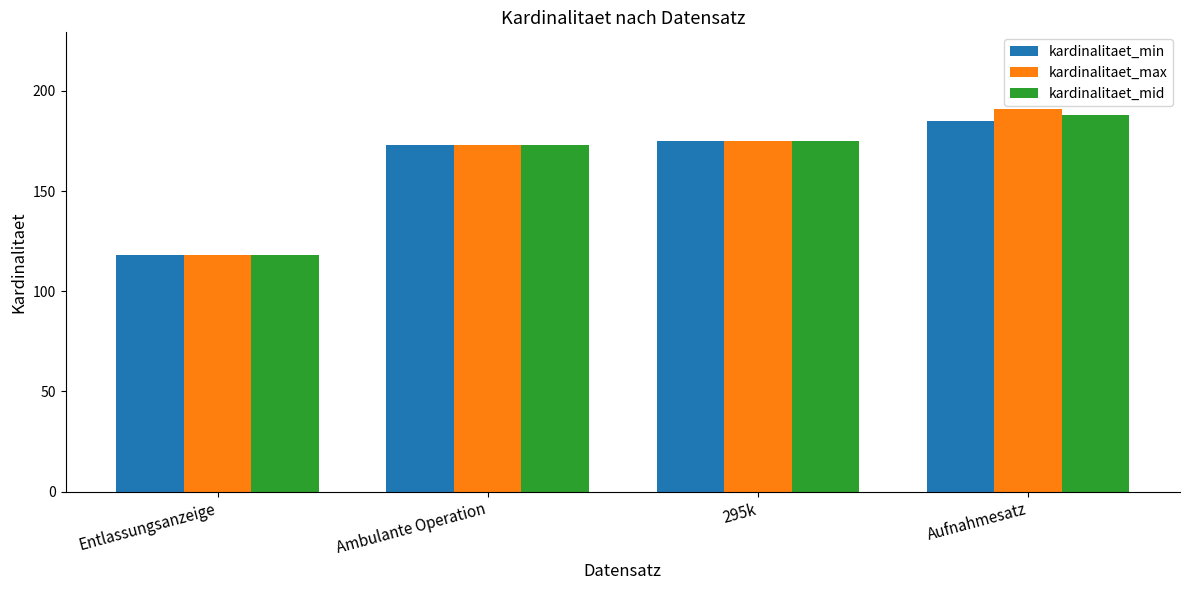

At which category is the sum across all series the highest?

Aufnahmesatz